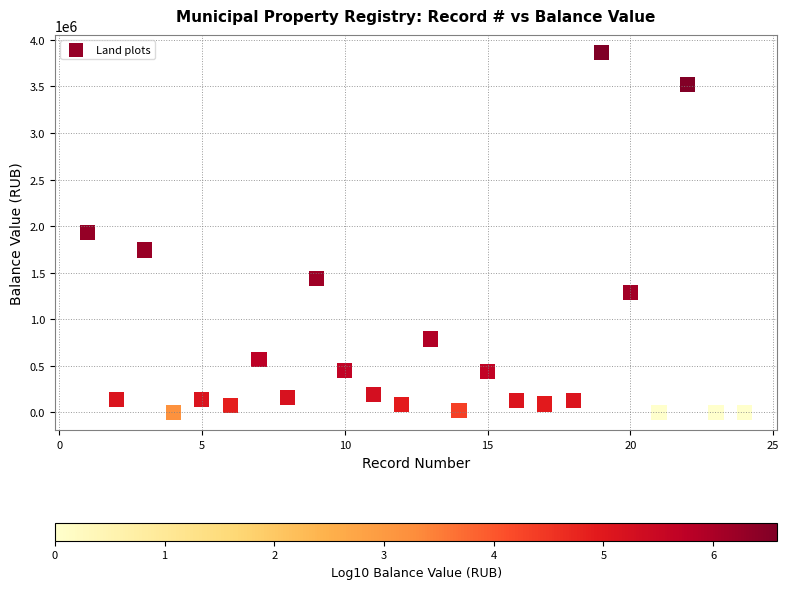

What is the range of X values (max minus min)?

23.0